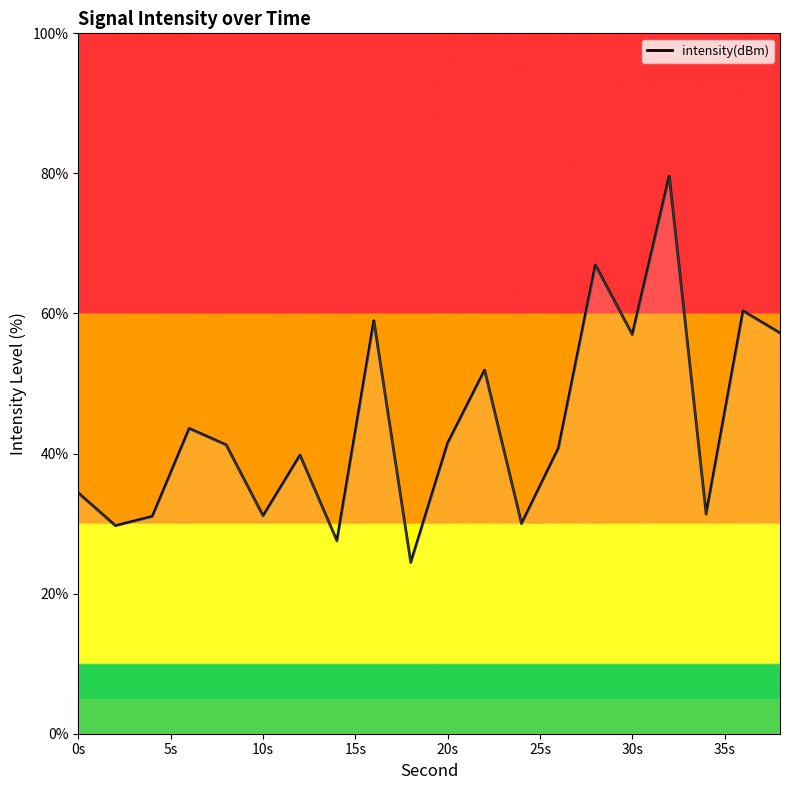

What is the smallest value displayed?

24.4